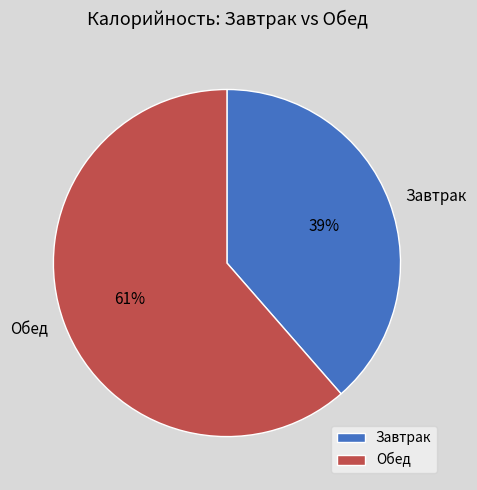

How many segments does this pie chart have?

2